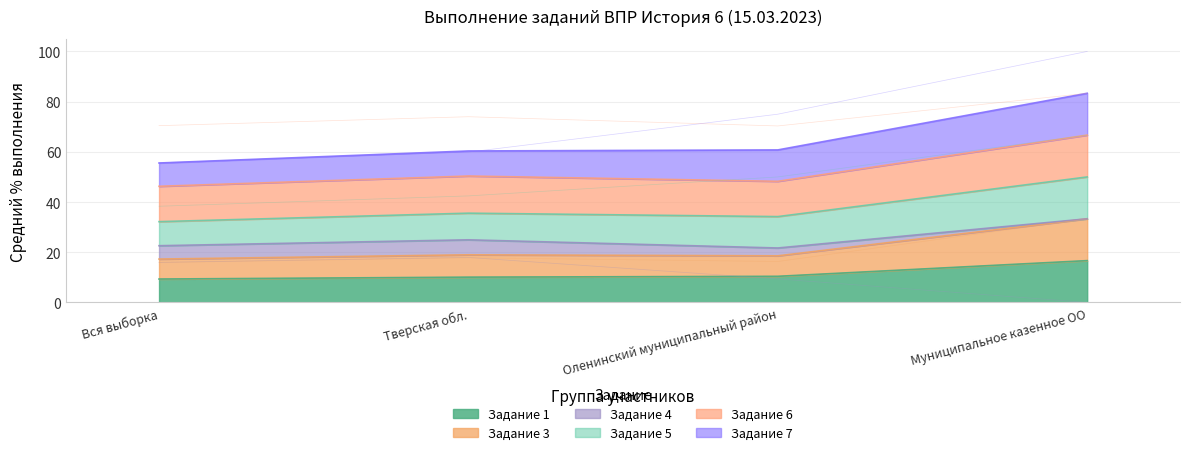

Reading left to right, what are all the values shown in this chart?

Задание 1: Вся выборка=9.3	Тверская обл.=10.1	Оленинский муниципальный район=10.4	Муниципальное казенное ОО=16.7
Задание 3: Вся выборка=15.9	Тверская обл.=17.8	Оленинский муниципальный район=16.3	Муниципальное казенное ОО=33.3
Задание 4: Вся выборка=16.0	Тверская обл.=17.9	Оленинский муниципальный район=9.4	Муниципальное казенное ОО=0.0
Задание 5: Вся выборка=38.3	Тверская обл.=42.4	Оленинский муниципальный район=50.0	Муниципальное казенное ОО=66.7
Задание 6: Вся выборка=70.4	Тверская обл.=74.0	Оленинский муниципальный район=70.3	Муниципальное казенное ОО=83.3
Задание 7: Вся выборка=55.7	Тверская обл.=59.9	Оленинский муниципальный район=75.0	Муниципальное казенное ОО=100.0